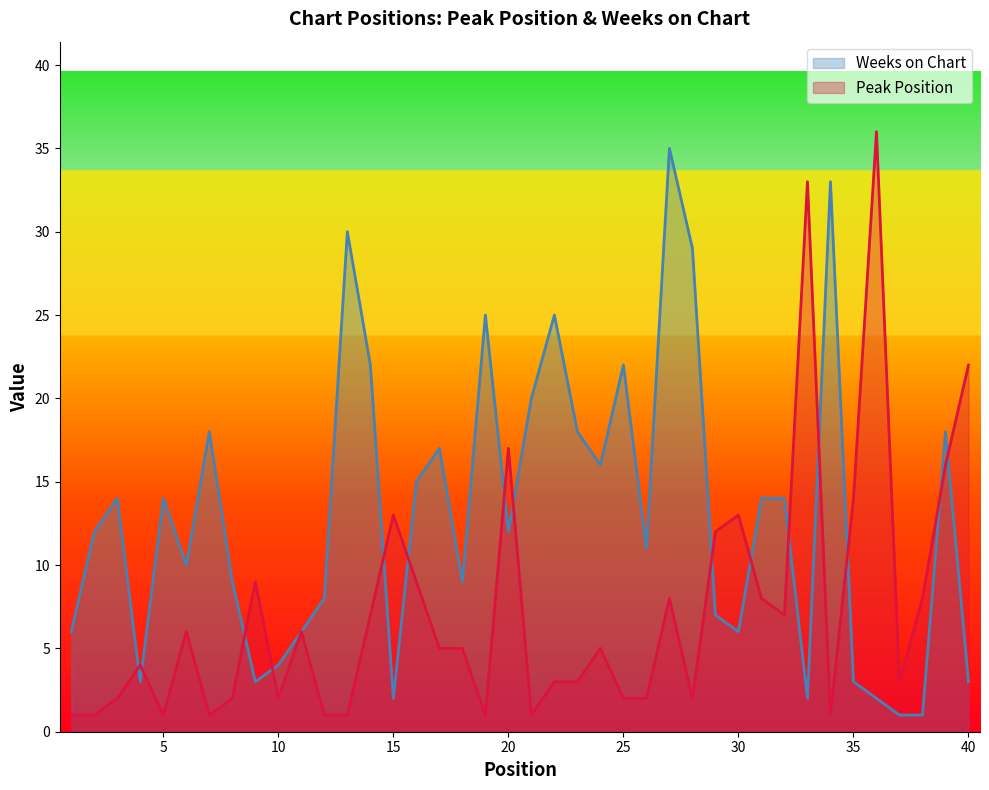

Reading left to right, what are all the values shown in this chart?

Peak Position: 1	1	2	4	1	6	1	2	9	2	6	1	1	7	13	9	5	5	1	17	1	3	3	5	2	2	8	2	12	13	8	7	33	1	14	36	3	8	16	22
Weeks on Chart: 6	12	14	3	14	10	18	9	3	4	6	8	30	22	2	15	17	9	25	12	20	25	18	16	22	11	35	29	7	6	14	14	2	33	3	2	1	1	18	3